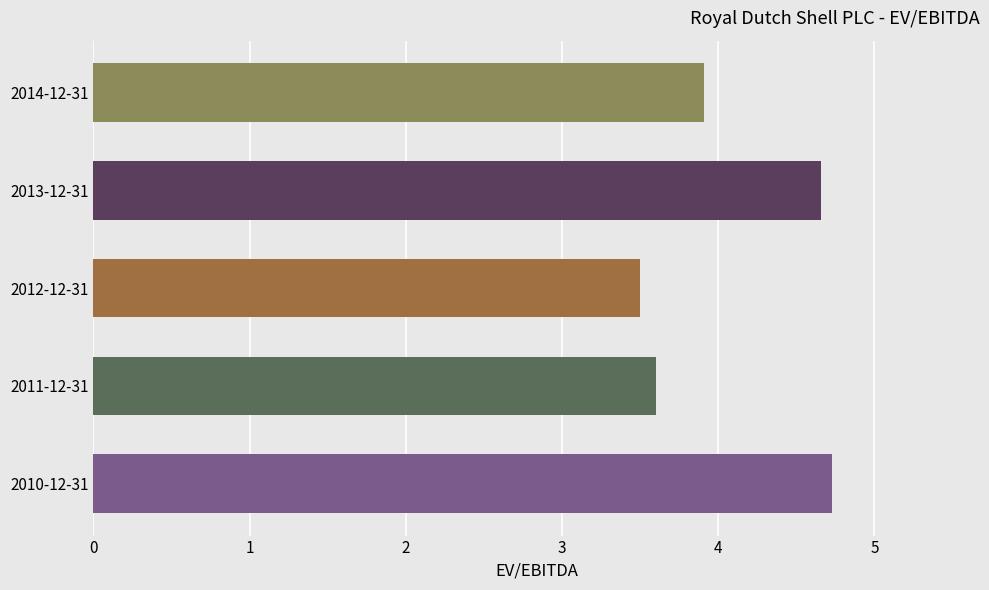

Which label corresponds to the smallest value in the chart?

2012-12-31